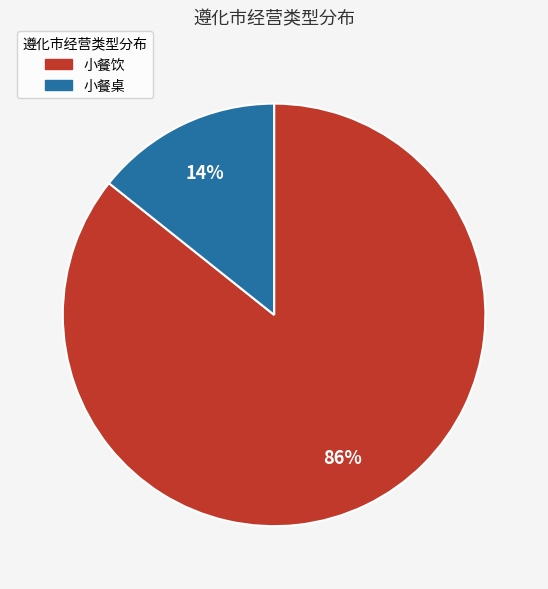

Does any single category account for the majority?

Yes